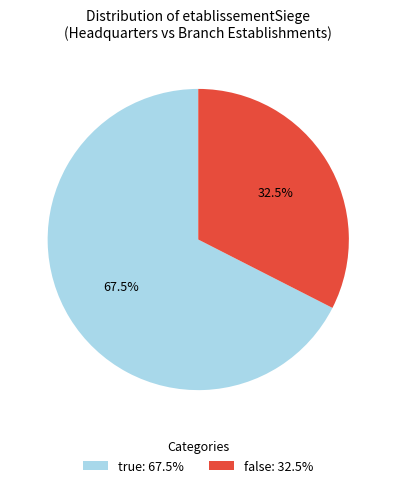

To the nearest percent, what is the average slice percentage?

50%